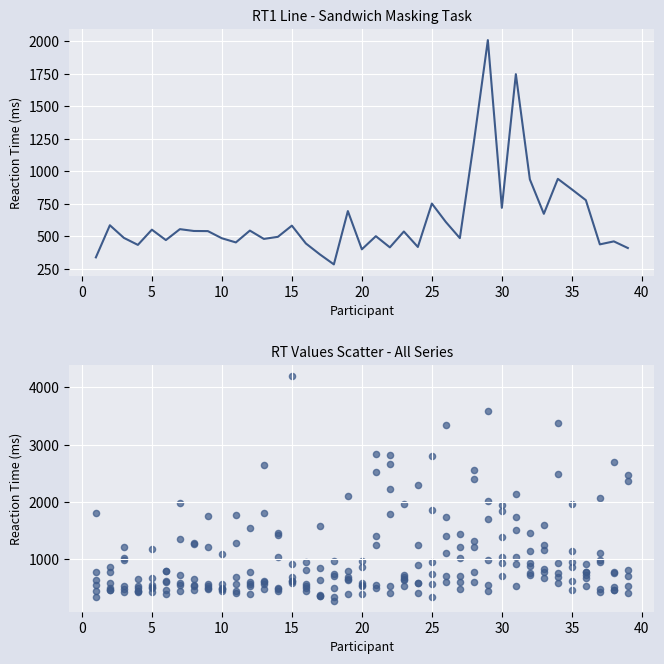

Which series contains the highest Y value?

RT_3